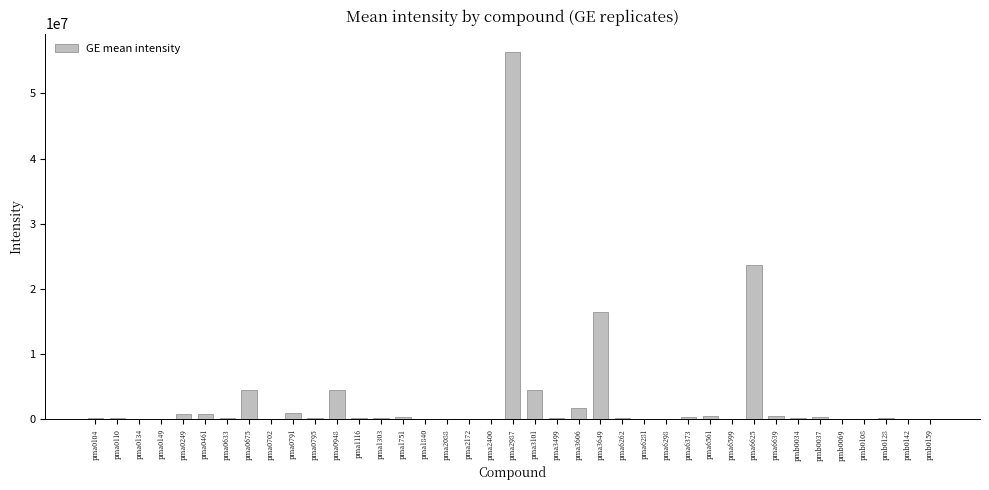

The value at pma0110 is 172500.0. True or false?

True